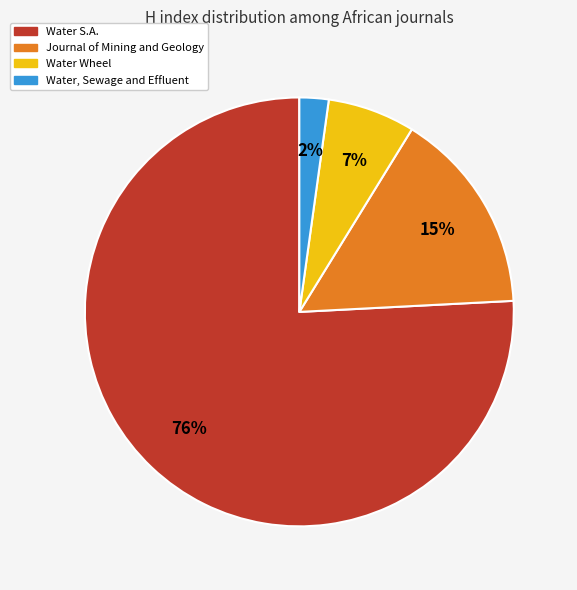

Does Water S.A. account for over 50% of the chart?

Yes